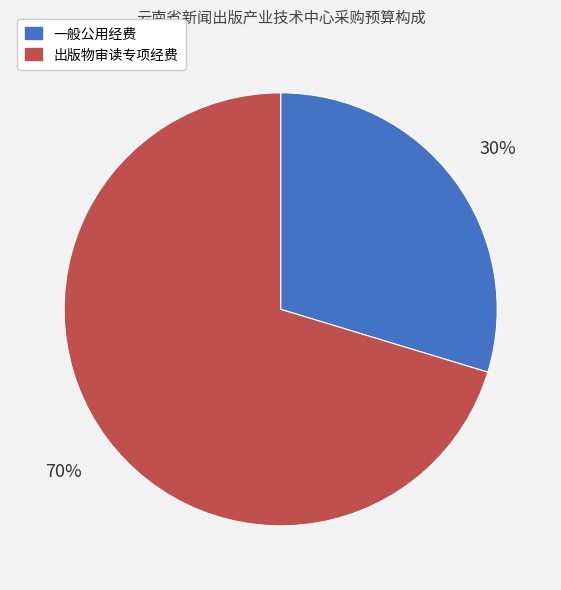

Rank the categories by value from lowest to highest.

一般公用经费, 出版物审读专项经费